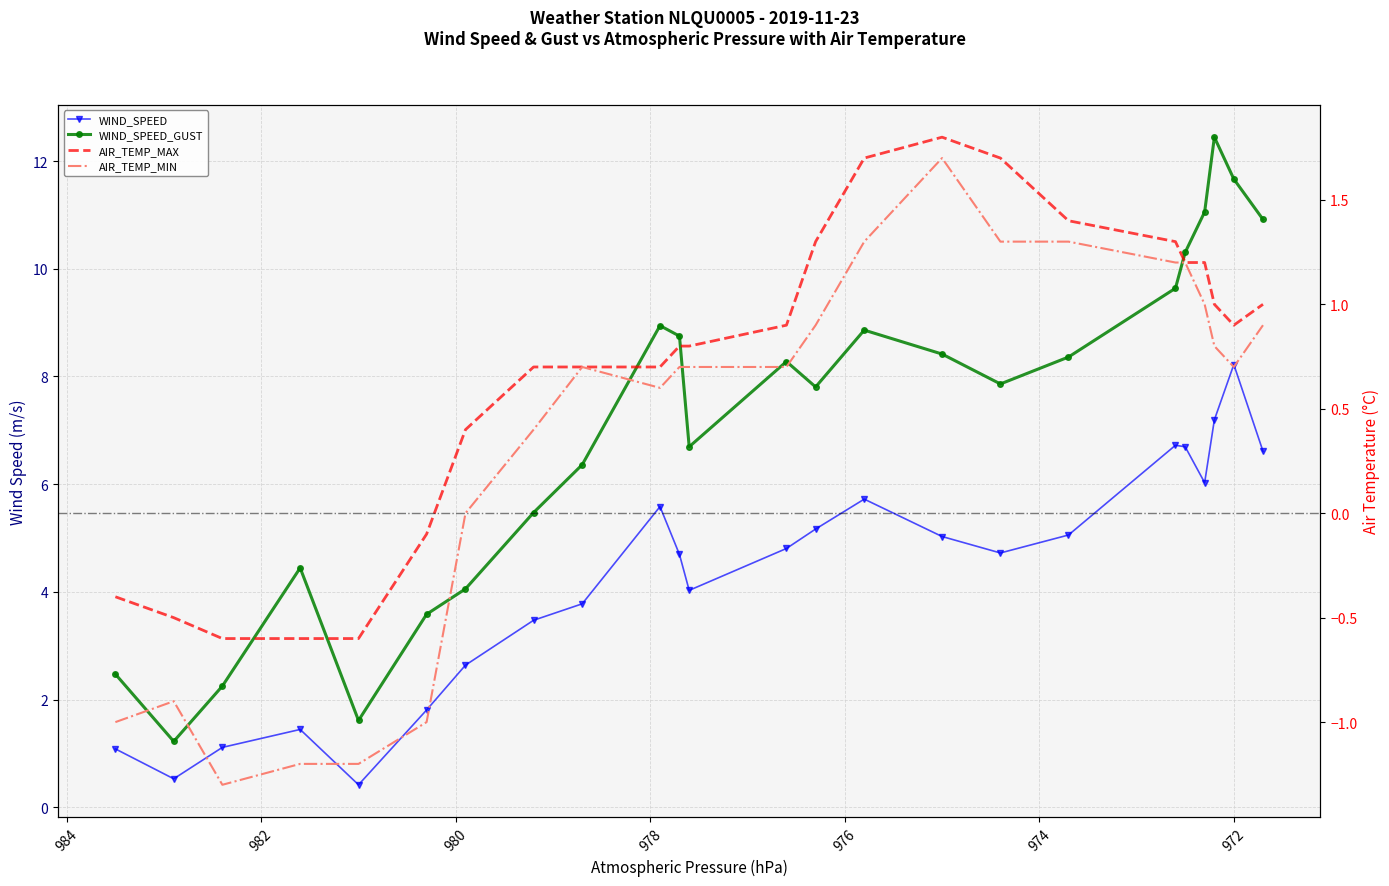

What are all the series names shown in the legend?

WIND_SPEED, WIND_SPEED_GUST, AIR_TEMP_MAX, AIR_TEMP_MIN